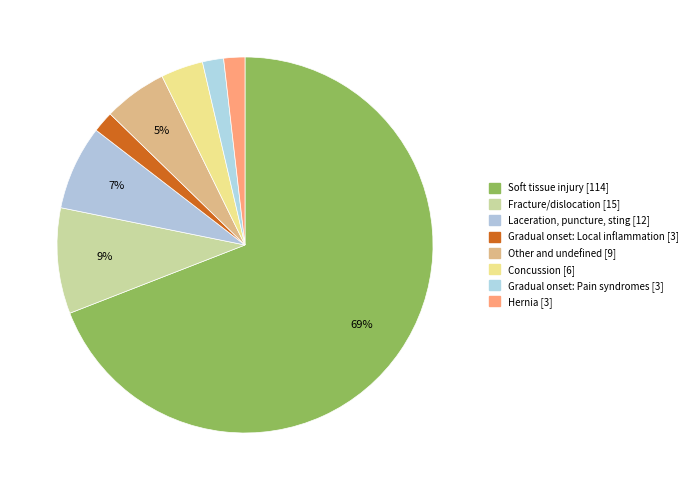

To the nearest percent, what percentage of the pie is Fracture/dislocation?

9%